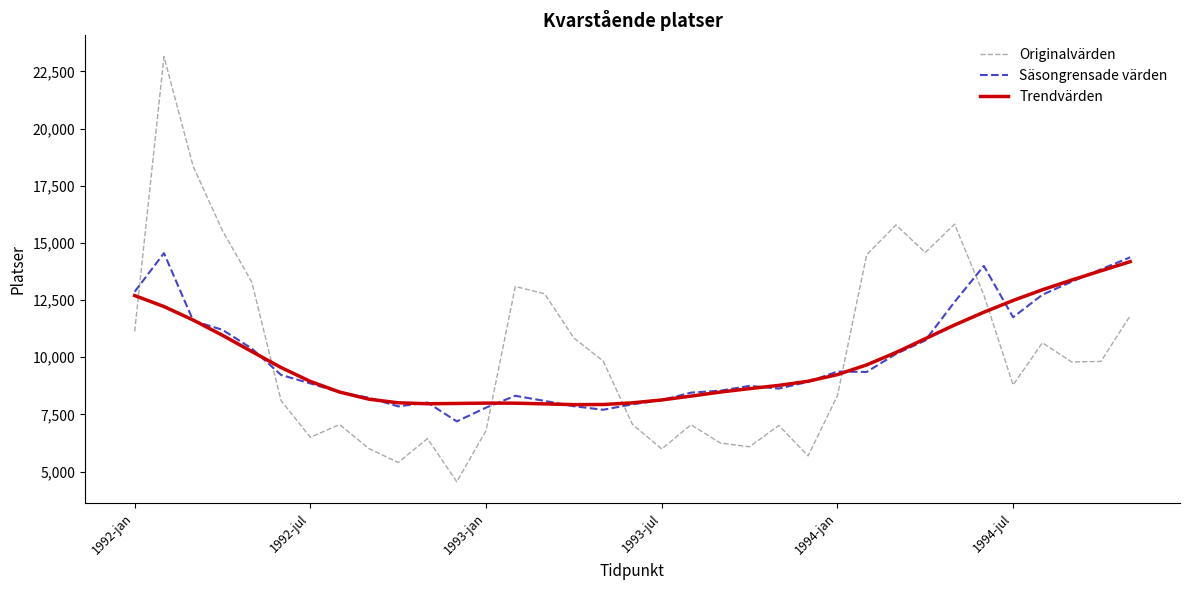

Does the chart have visible grid lines?

No